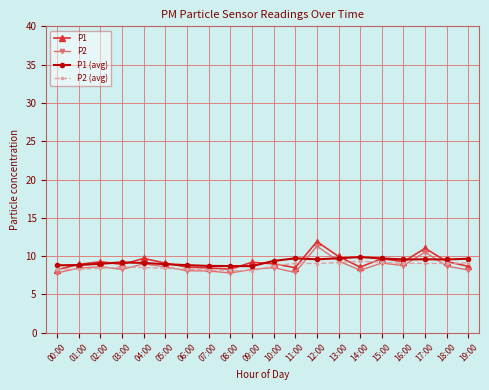

What are all the series names shown in the legend?

P1, P2, P1 (avg), P2 (avg)